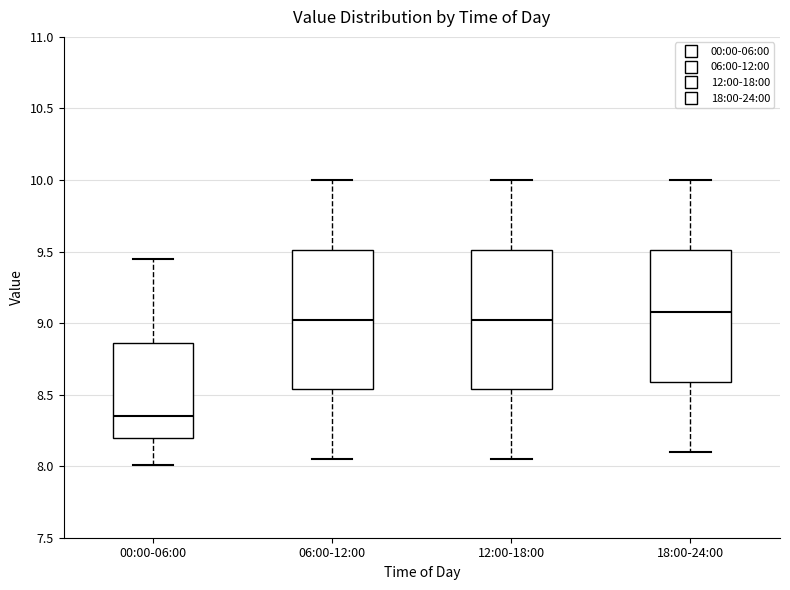

Reading left to right, read every box against the y-axis: the position of its median line, the range the box covers, and the ends of its whiskers. The values are not printed on the chart, so give them approximately, as read against the axis.

00:00-06:00: median 8.35, box 8.20 to 8.85, whiskers 8.00 to 9.45
06:00-12:00: median 9.05, box 8.55 to 9.50, whiskers 8.05 to 10.00
12:00-18:00: median 9.05, box 8.55 to 9.50, whiskers 8.05 to 10.00
18:00-24:00: median 9.10, box 8.60 to 9.50, whiskers 8.10 to 10.00